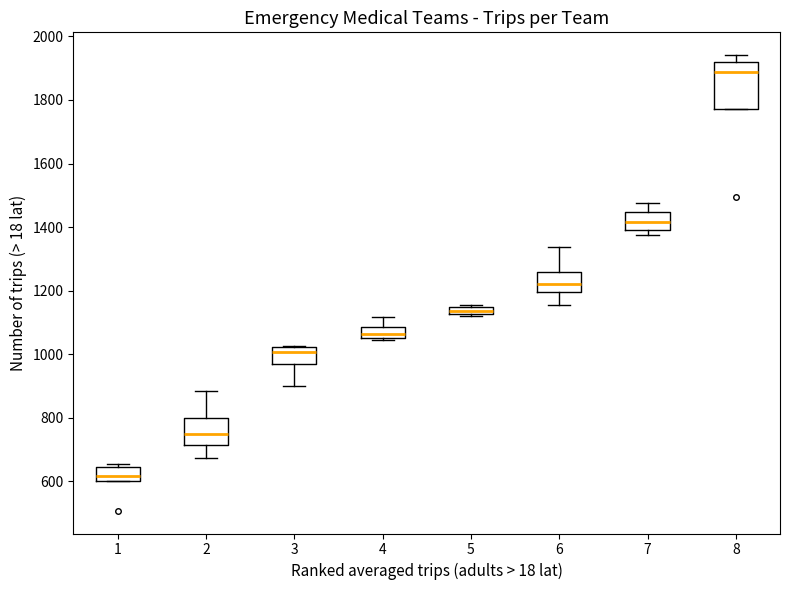

Which box has the highest median line?

8